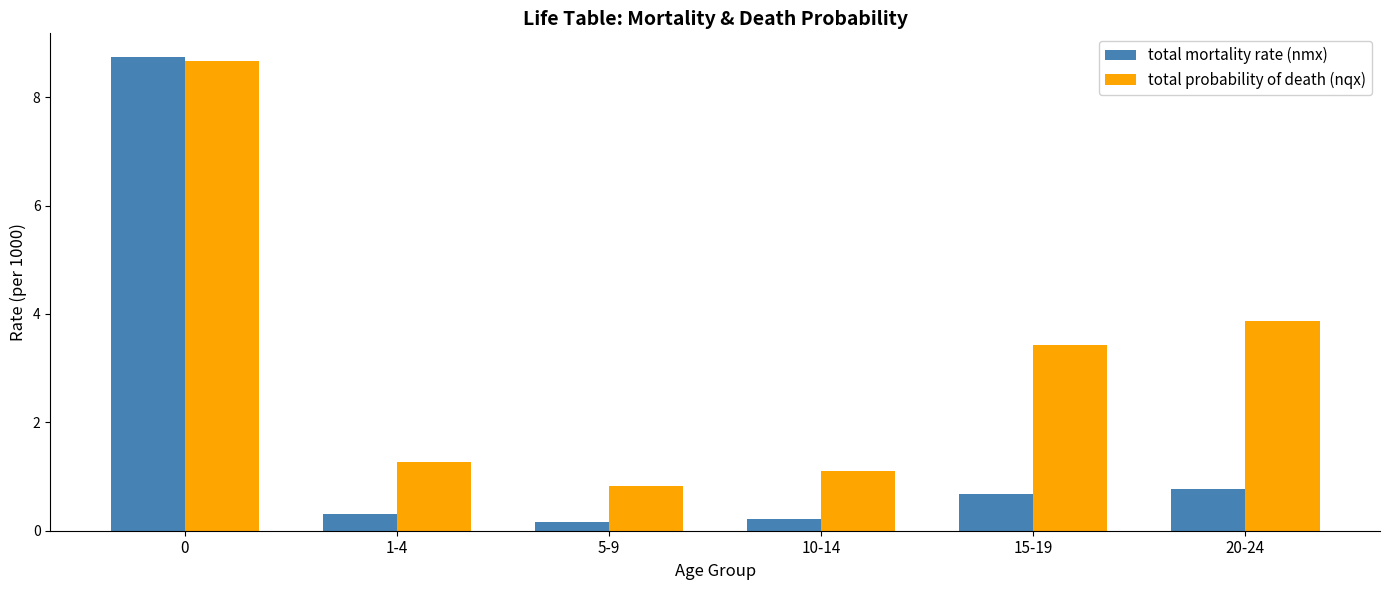

Between 5-9 and 20-24, which series saw the biggest shift?

total probability of death (nqx)